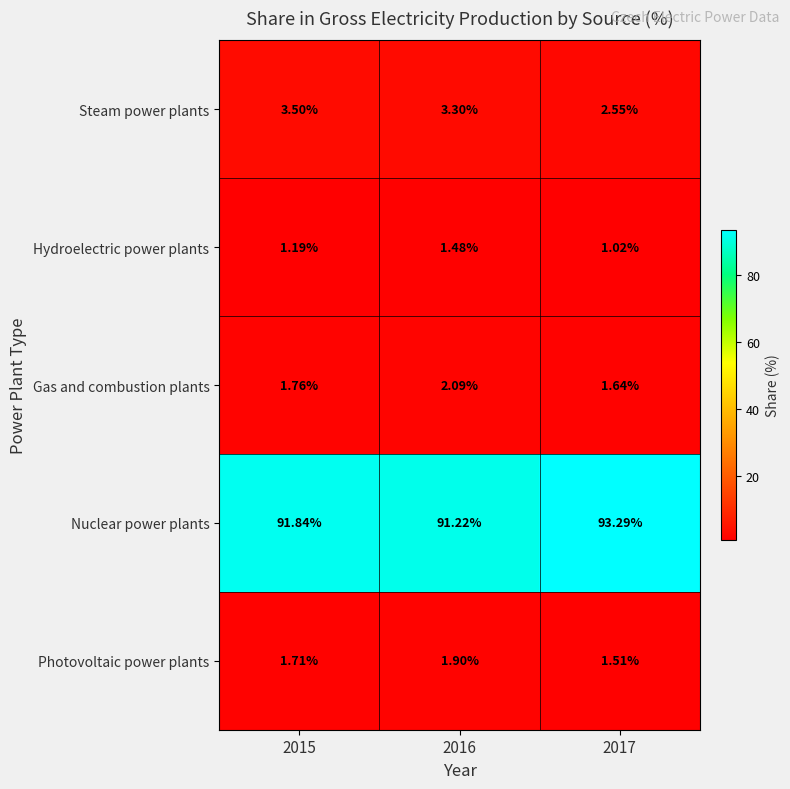

What is the total value across all series at 2016?

100.0